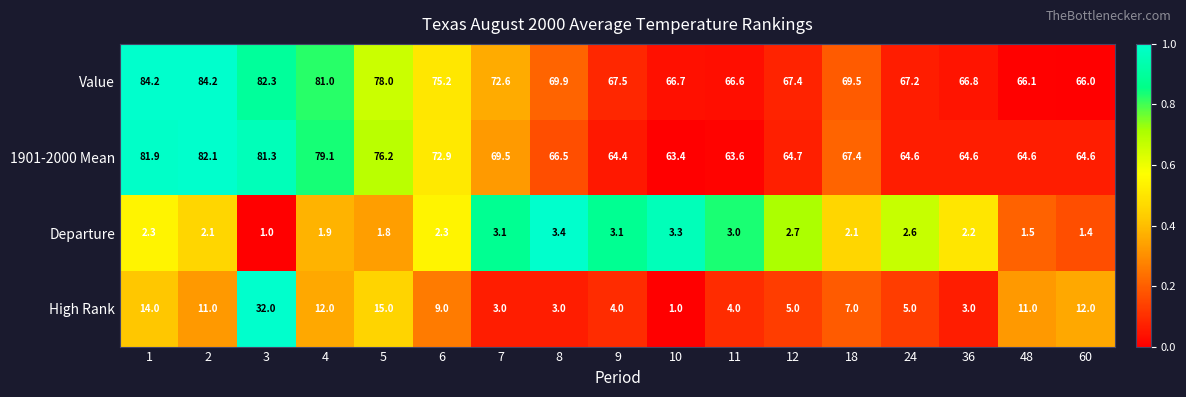

Read the Value value at 10.

66.7